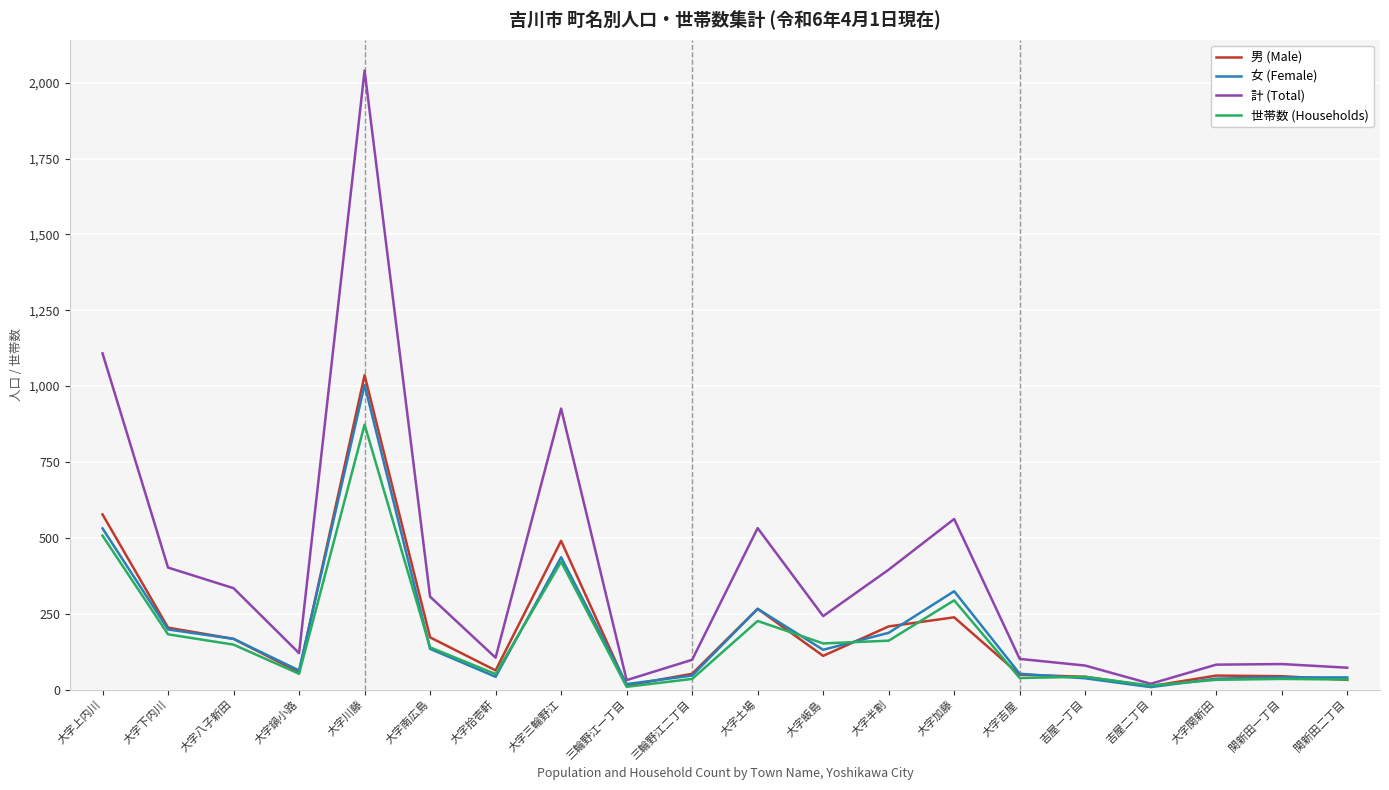

Where is the first local maximum for 計 (Total)?

大字川藤